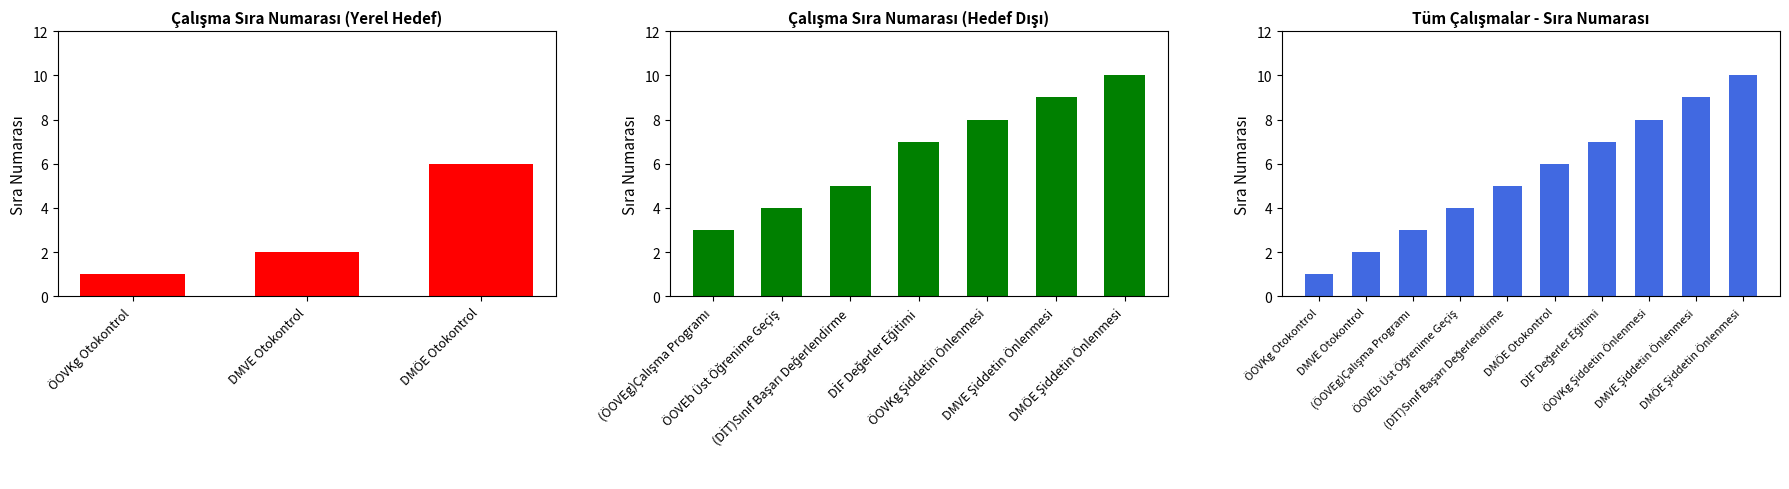

Count the values in the range 3 to 8.

6